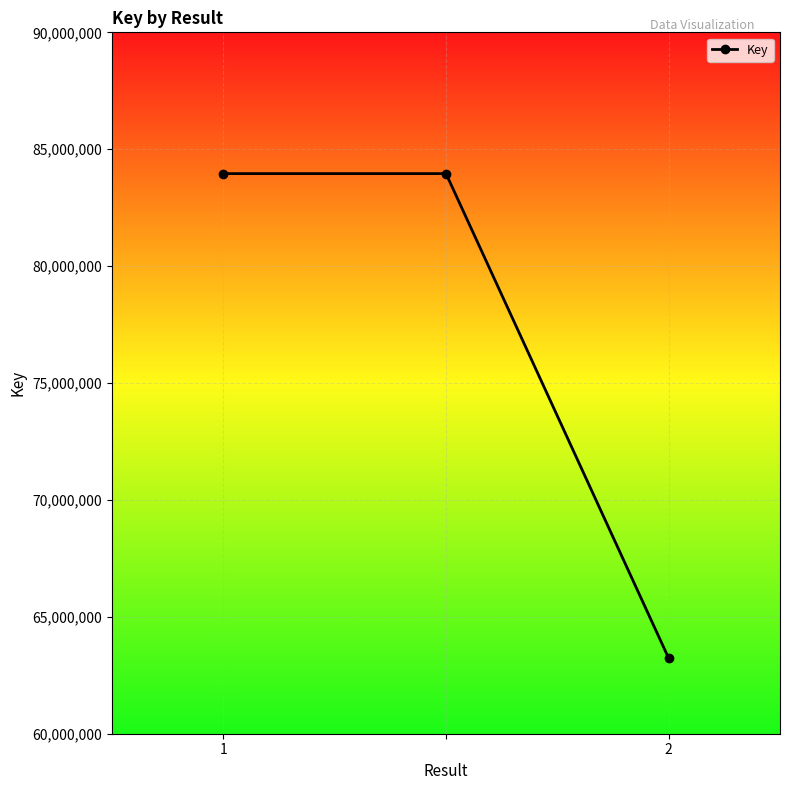

What is the greatest value displayed?

83957336